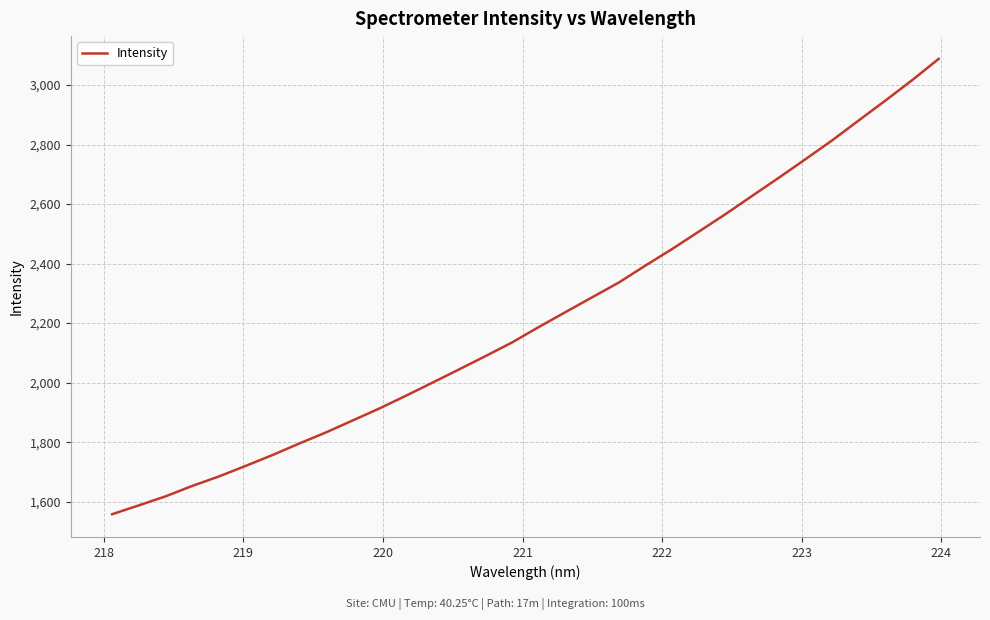

What is the difference between the maximum and minimum values?

1529.6